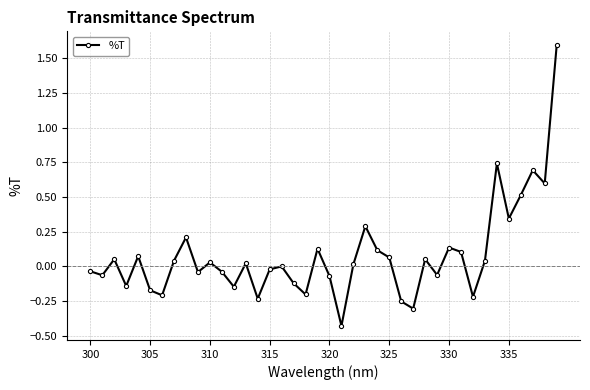

What is the difference between the maximum and minimum values?

2.0